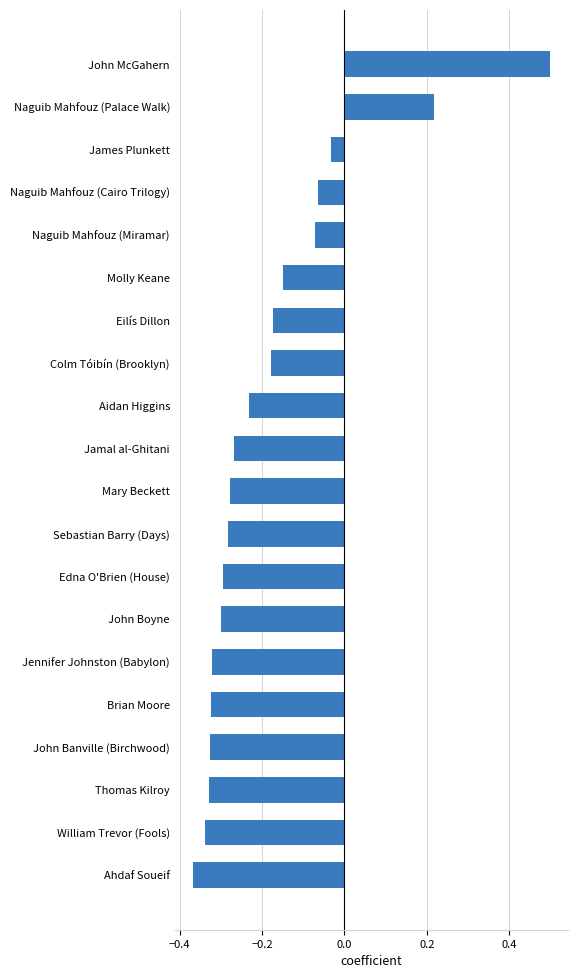

What is the sum of all values?

-3.6